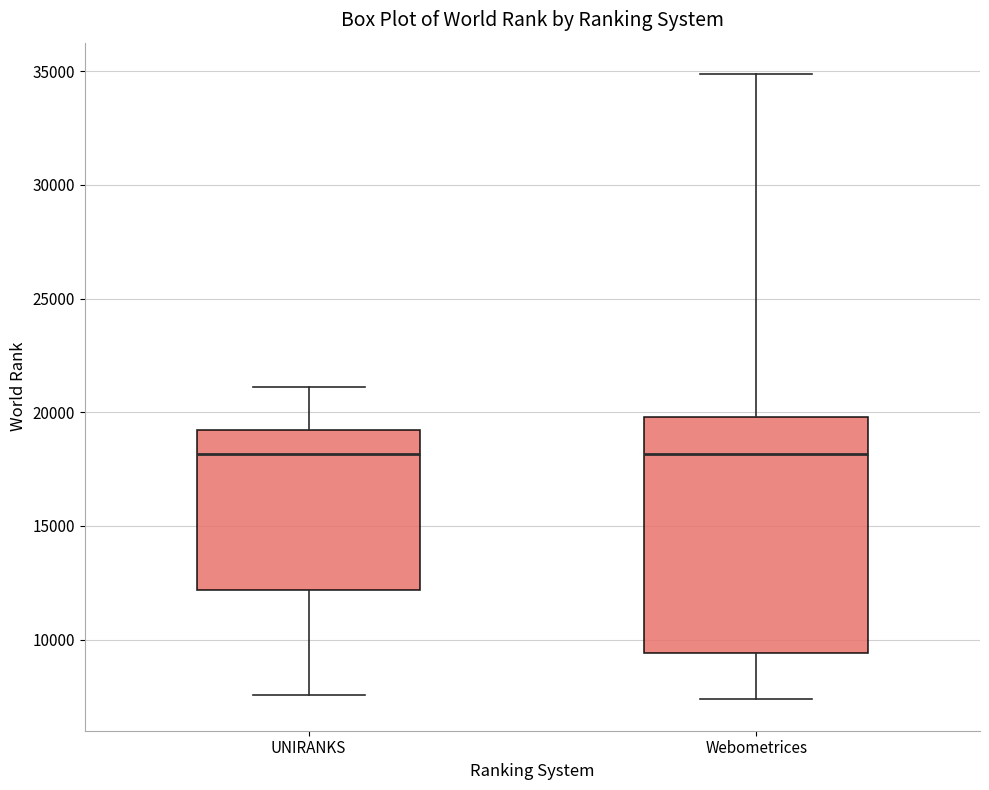

Comparing the boxes themselves (not the whiskers), which one is the tallest?

Webometrices